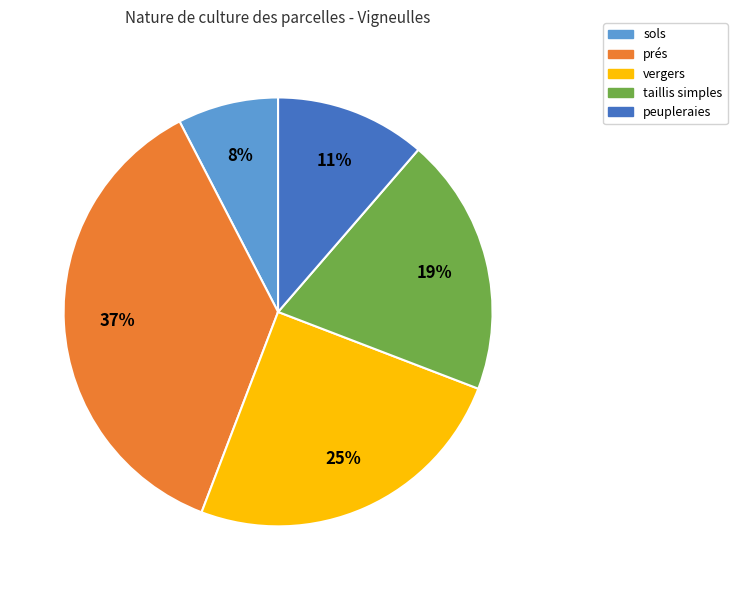

What percentage is the peupleraies slice, to the nearest percent?

11%